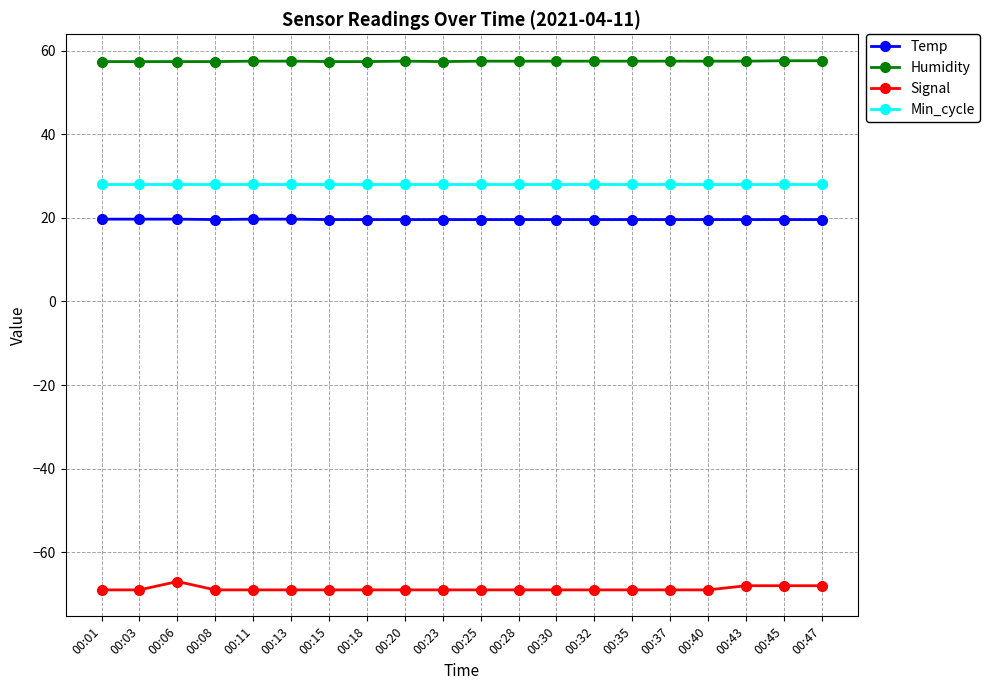

How many data points does each series have?

20